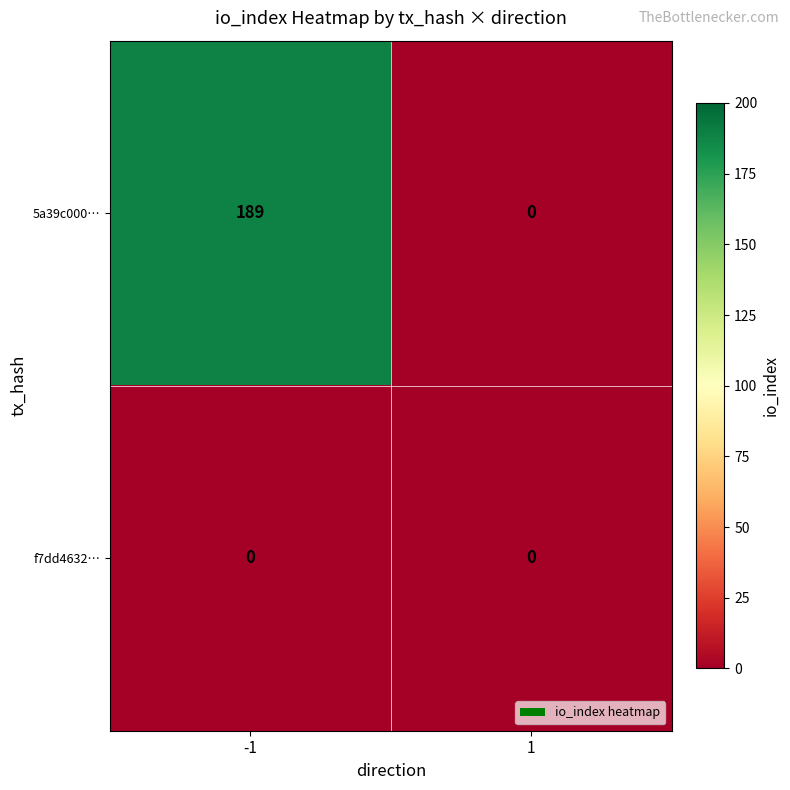

At -1, list the series in order from largest to smallest.

5a39c000…, f7dd4632…